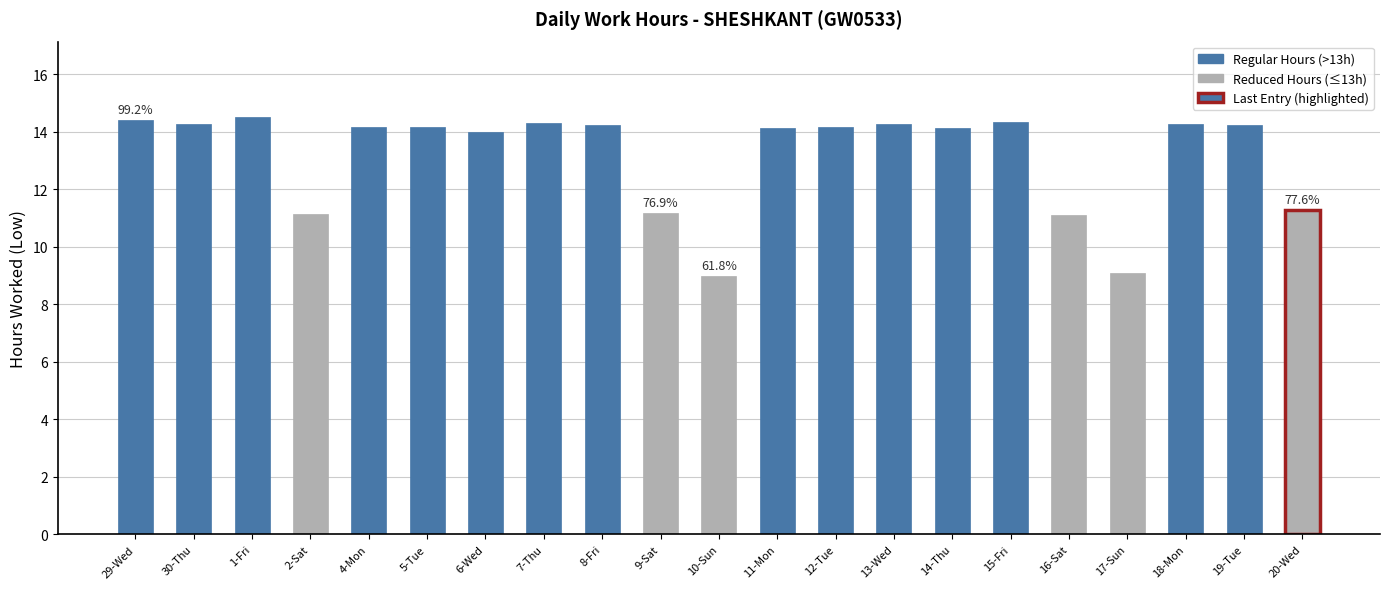

Is it true that the value at 9-Sat is 11.2?

True